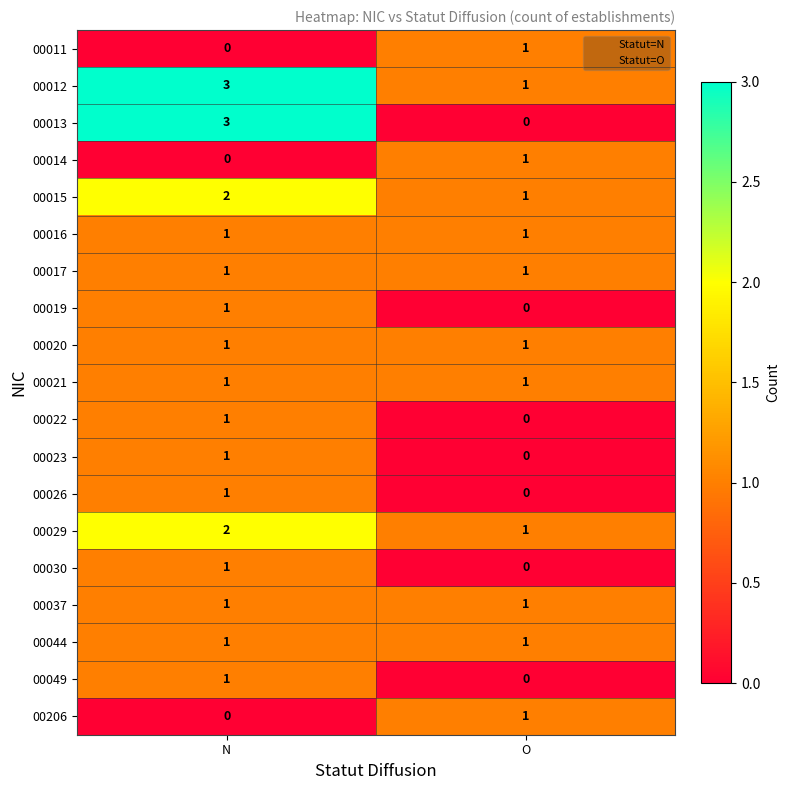

What is the difference between the highest and lowest values at N?

3